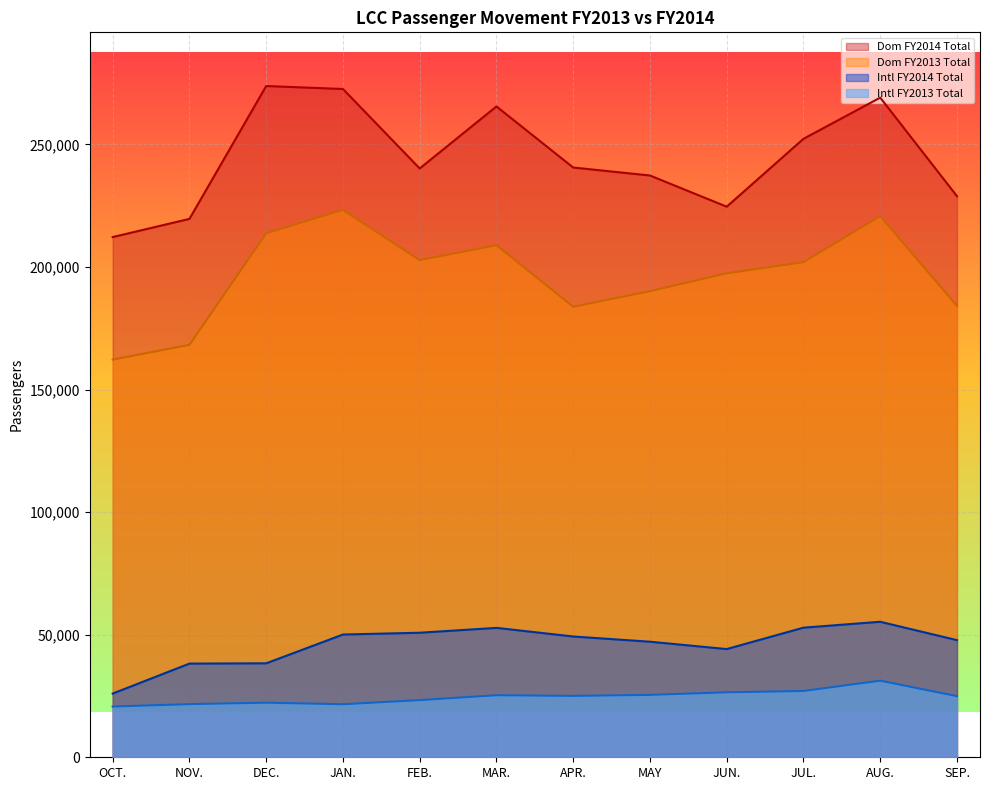

What position from the left is MAR.?

6